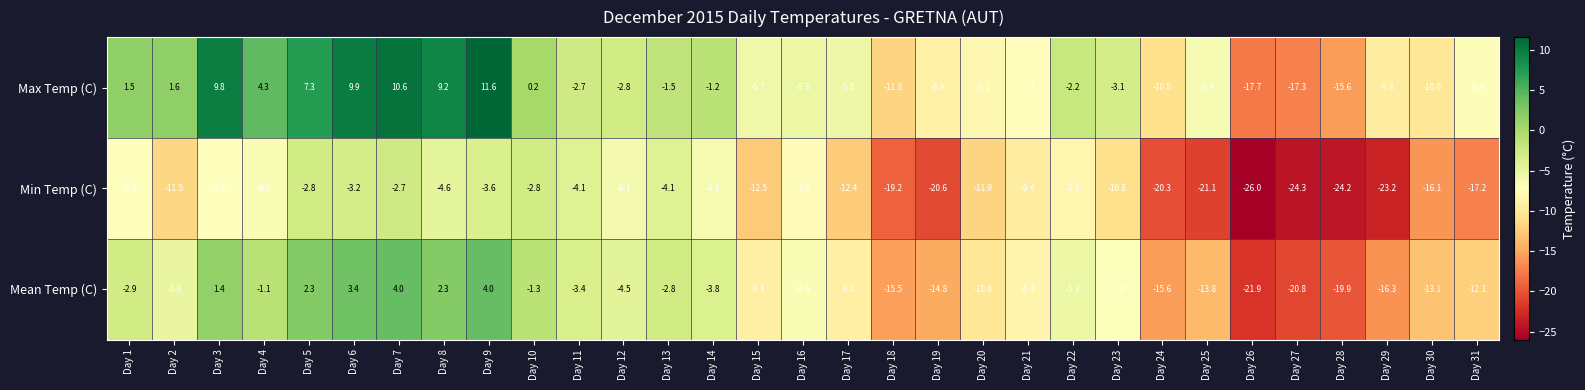

At which label is Max Temp (C) closest to -3?

Day 23